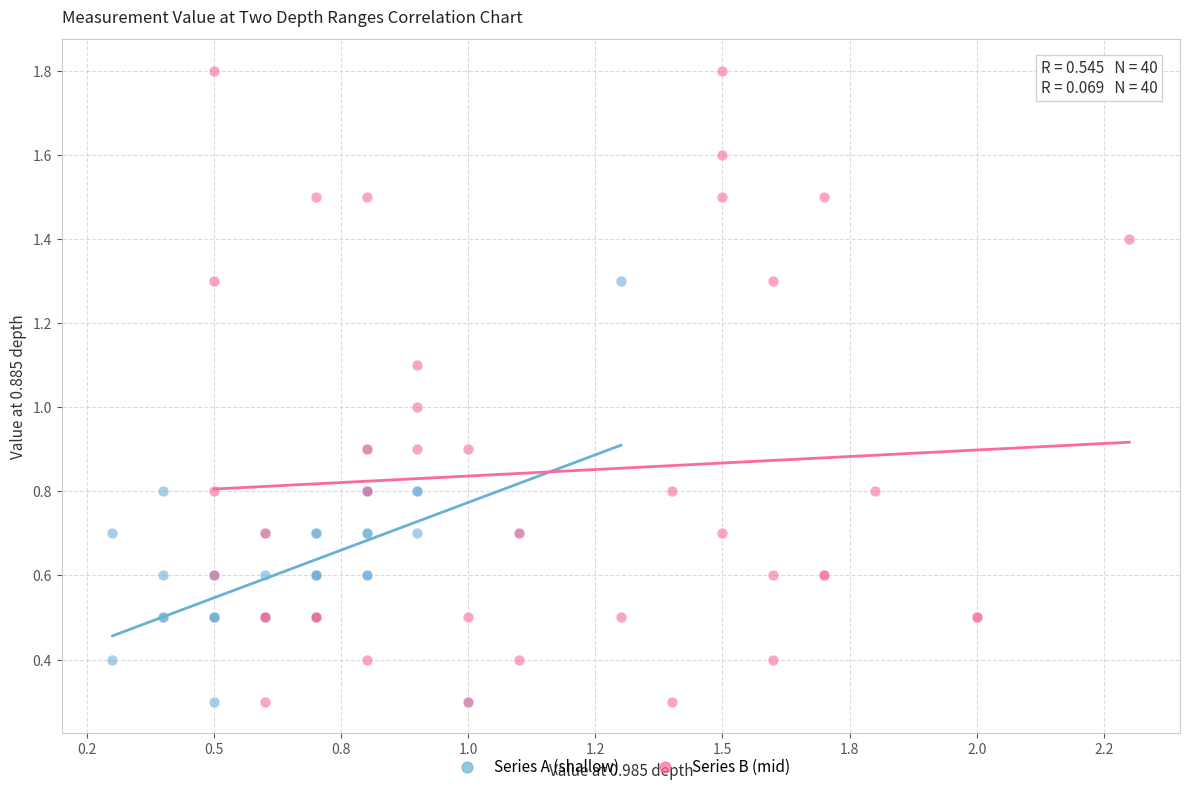

Which series contains the highest Y value?

Series B (mid)